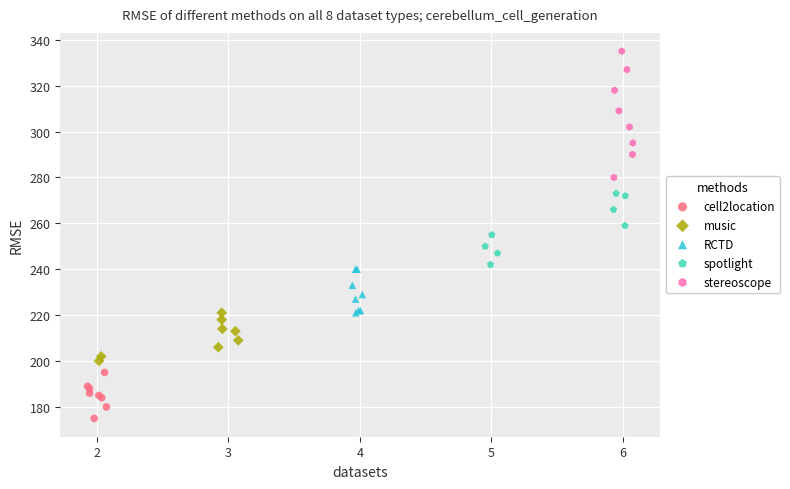

Which series has the largest Y range (max minus min)?

stereoscope